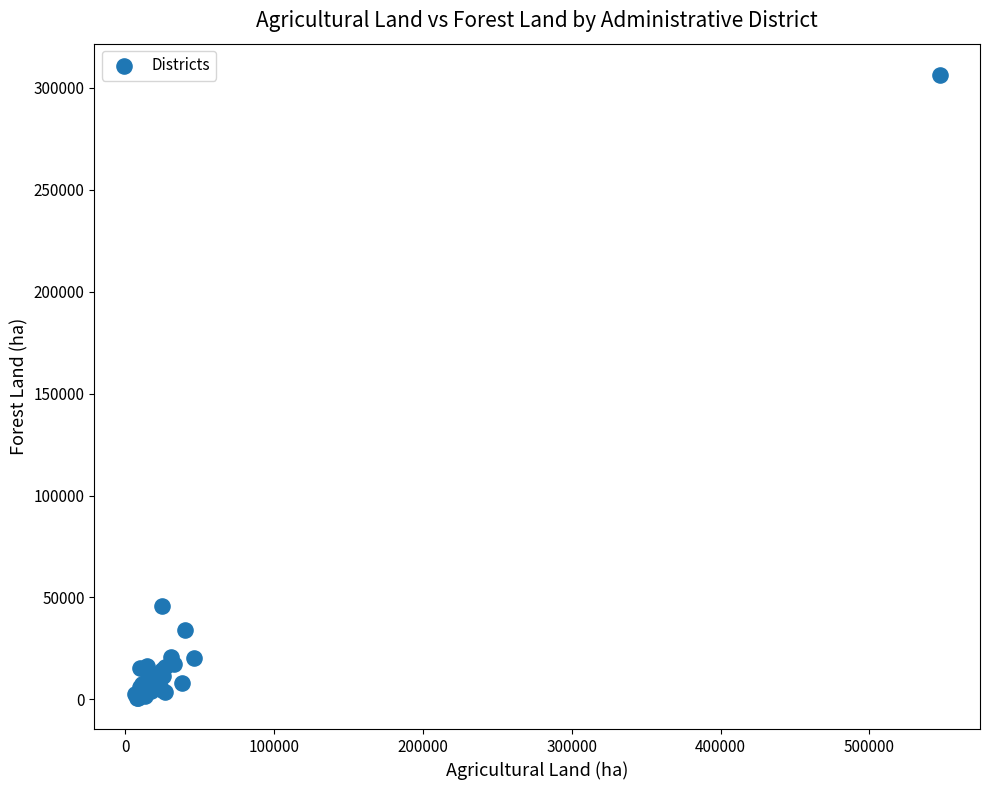

What Y value in the scatter plot is closest to 153578?

45916.7